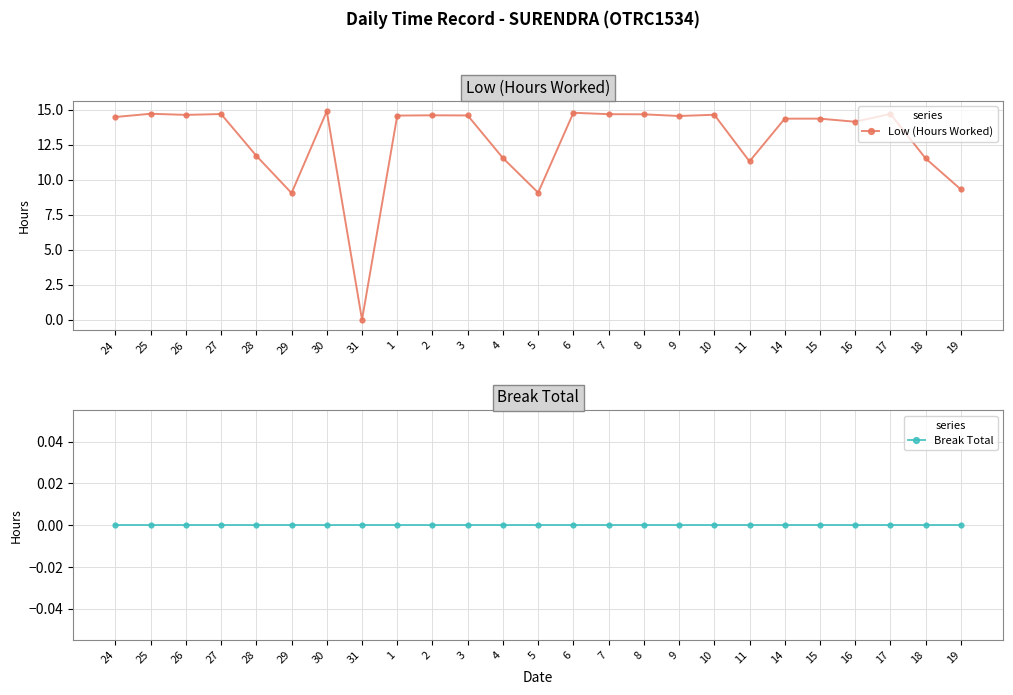

At 19, list the series in order from largest to smallest.

Low (Hours Worked), Break Total